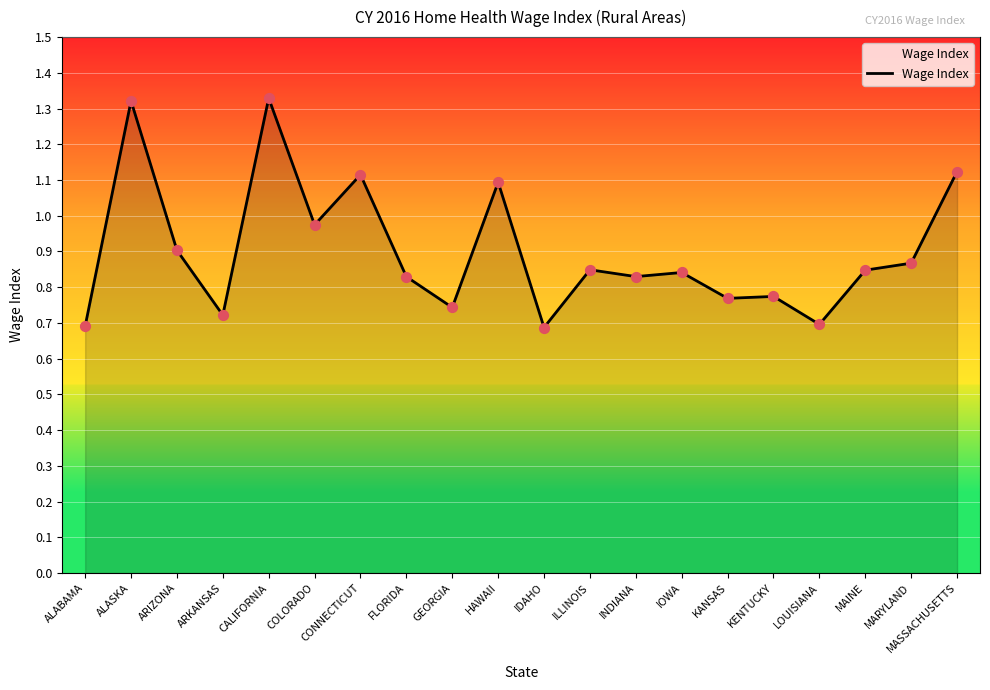

Between HAWAII and IDAHO, which is larger?

HAWAII